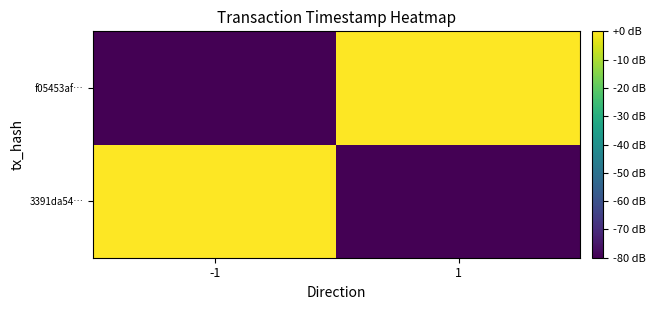

Which series has the largest total across all categories?

3391da54…